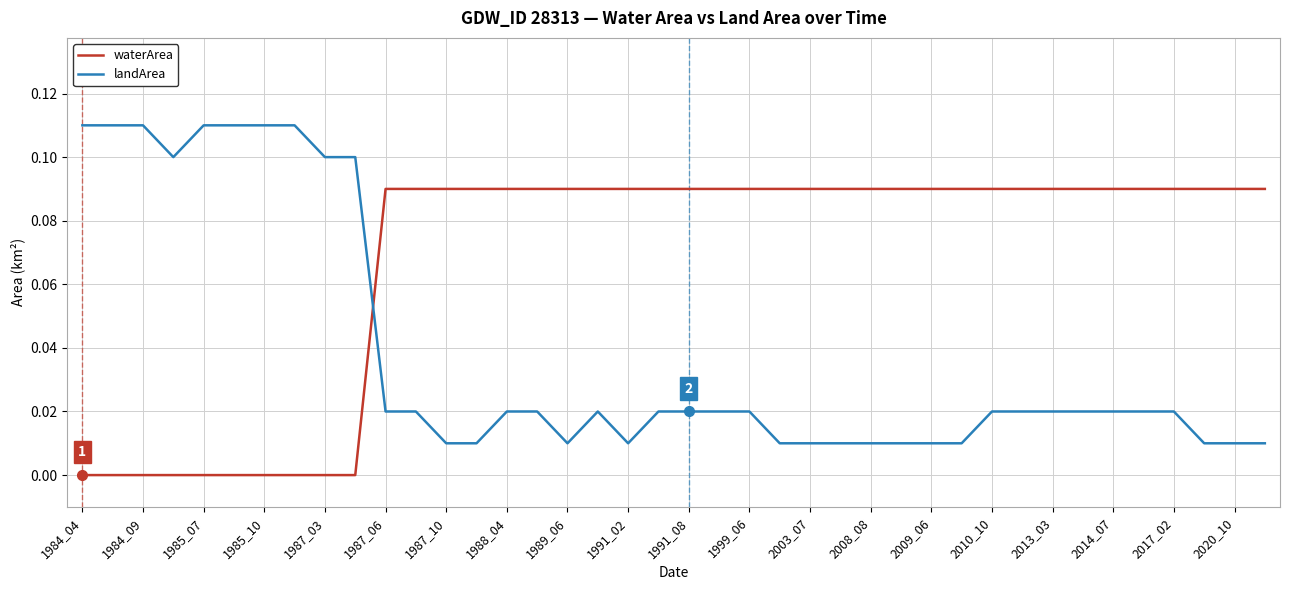

Which series has the largest total across all categories?

waterArea